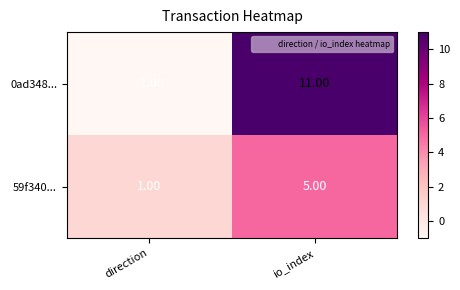

At which label is 0ad348... closest to 5?

direction